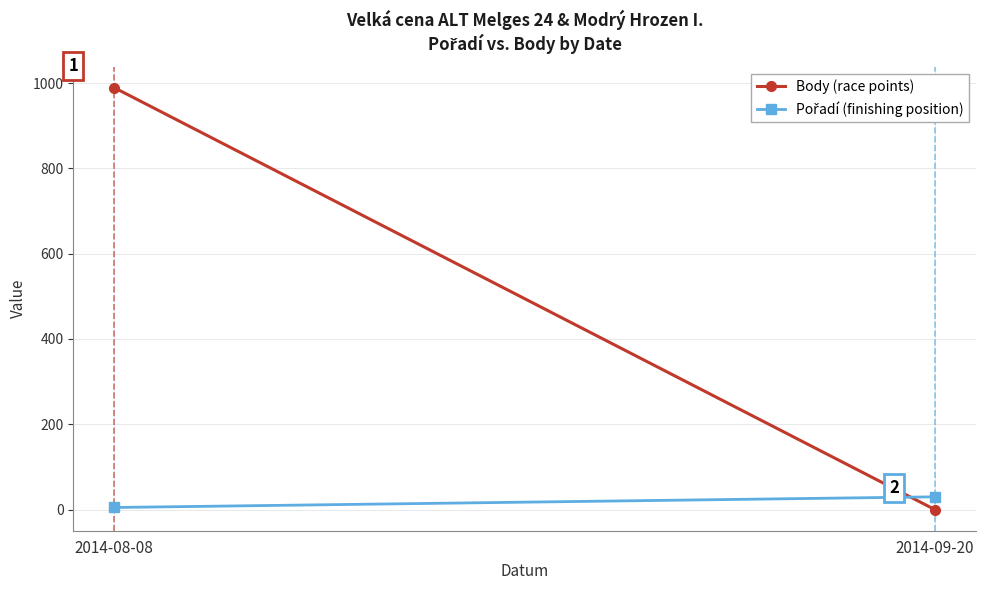

Reading right to left, list all the values displayed in this chart.

Body (race points): 2014-09-20=0	2014-08-08=989
Pořadí (finishing position): 2014-09-20=30	2014-08-08=5